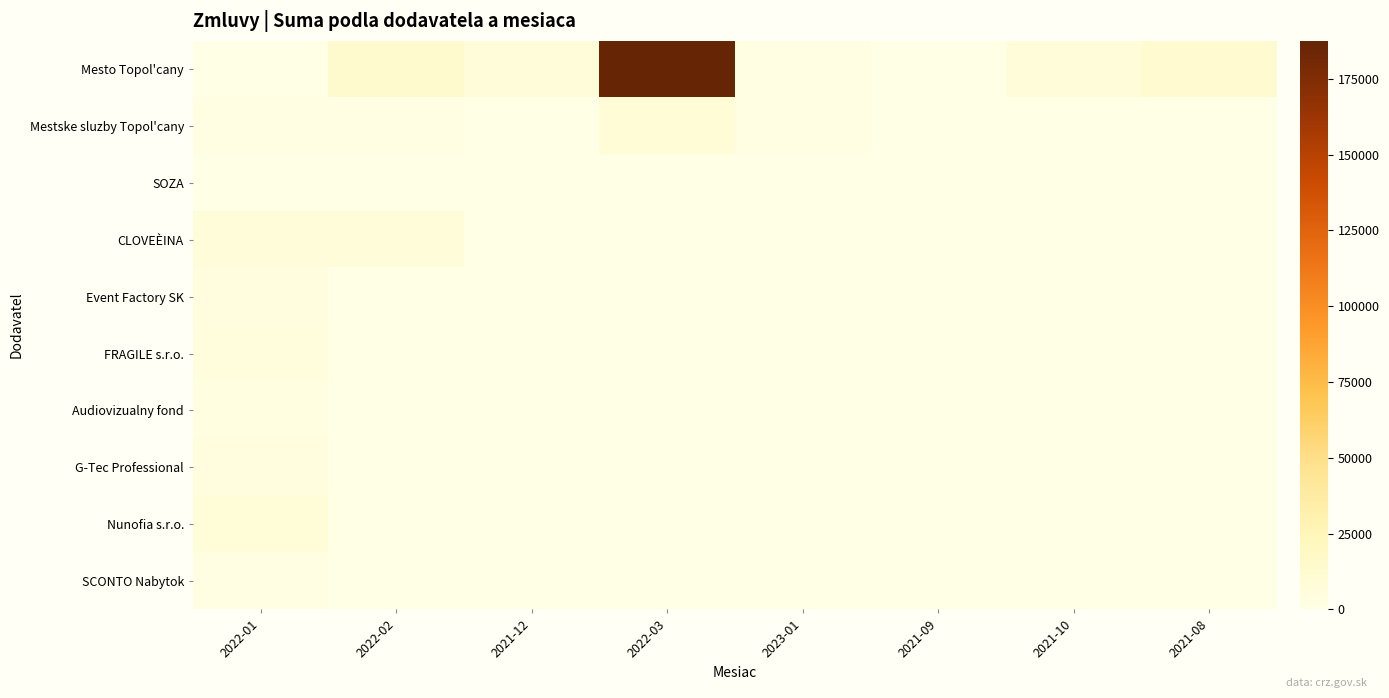

Which series changed the most between 2021-10 and 2021-08?

Mesto Topol'cany